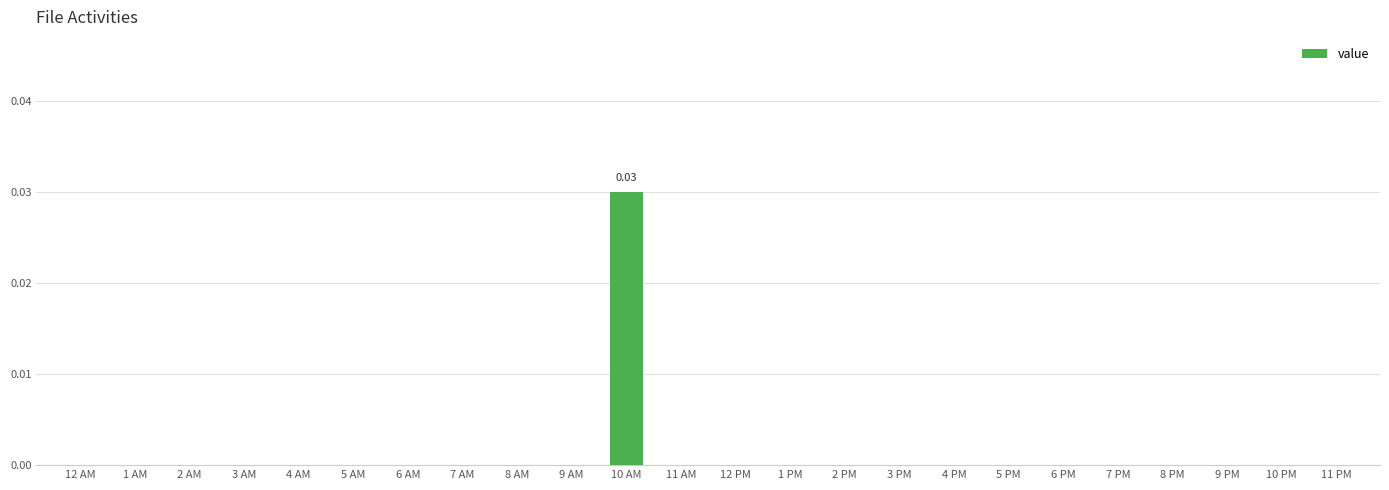

Between 2 PM and 10 AM, which is larger?

10 AM